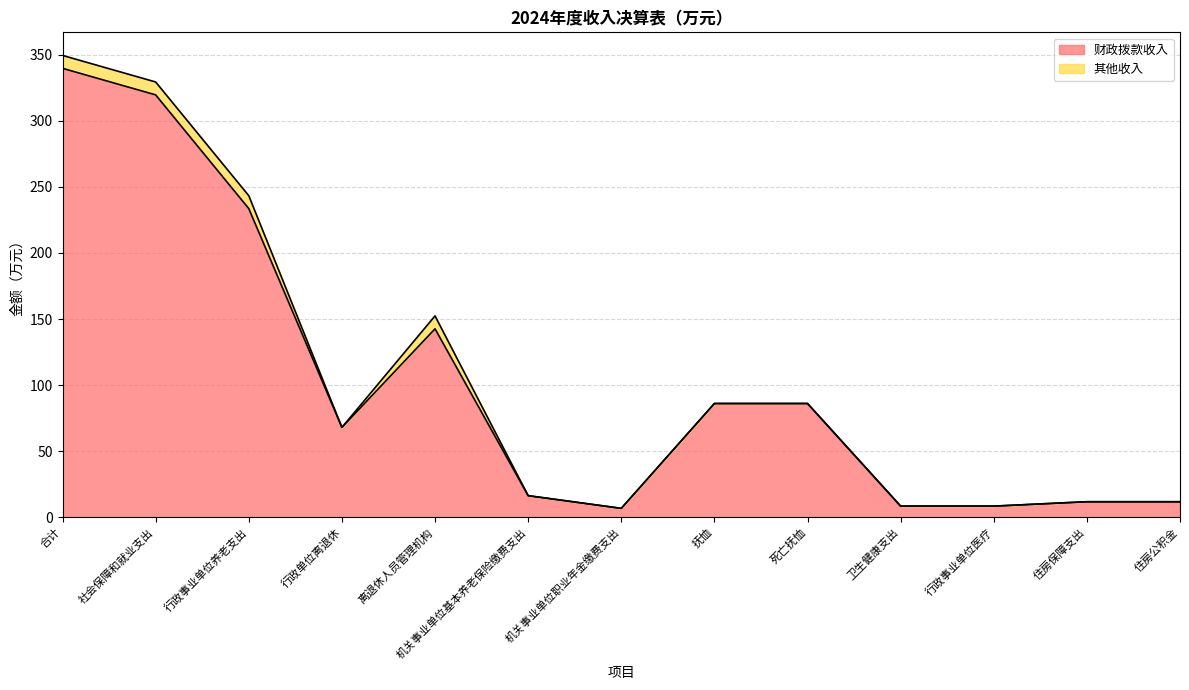

Count the number of categories in the chart.

13